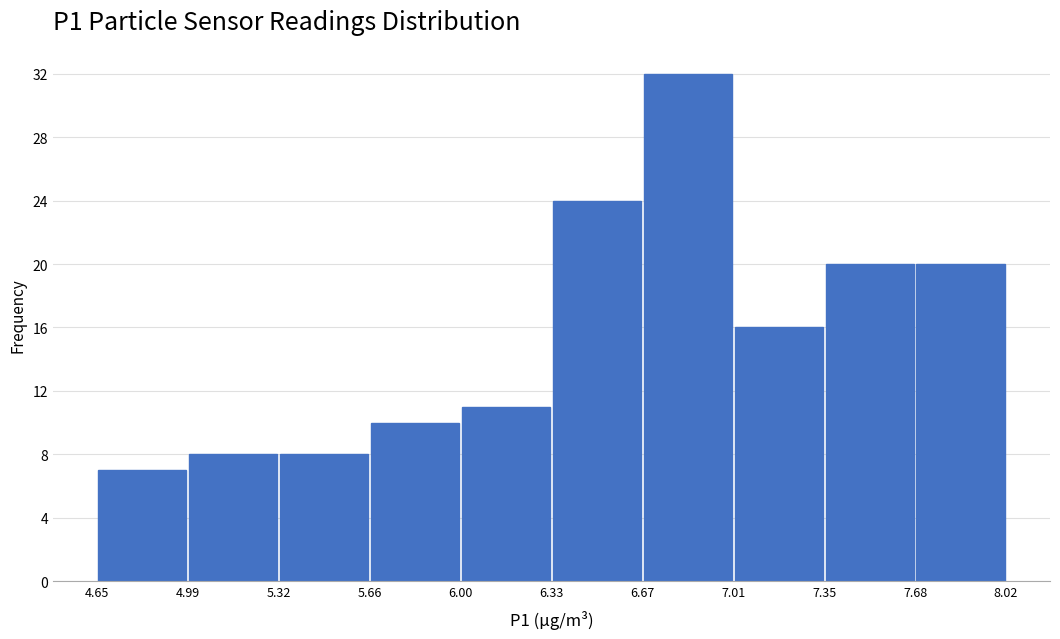

How tall is the bar that spans 6.67 to 7.01 on the x-axis? The values are not printed on the chart, so give them approximately, as read against the axis.

32